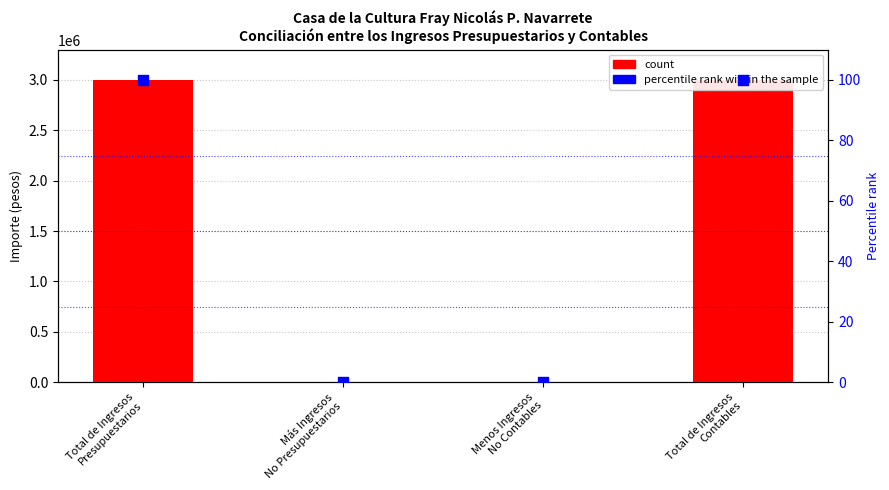

What are all the series names shown in the legend?

count, percentile rank within the sample